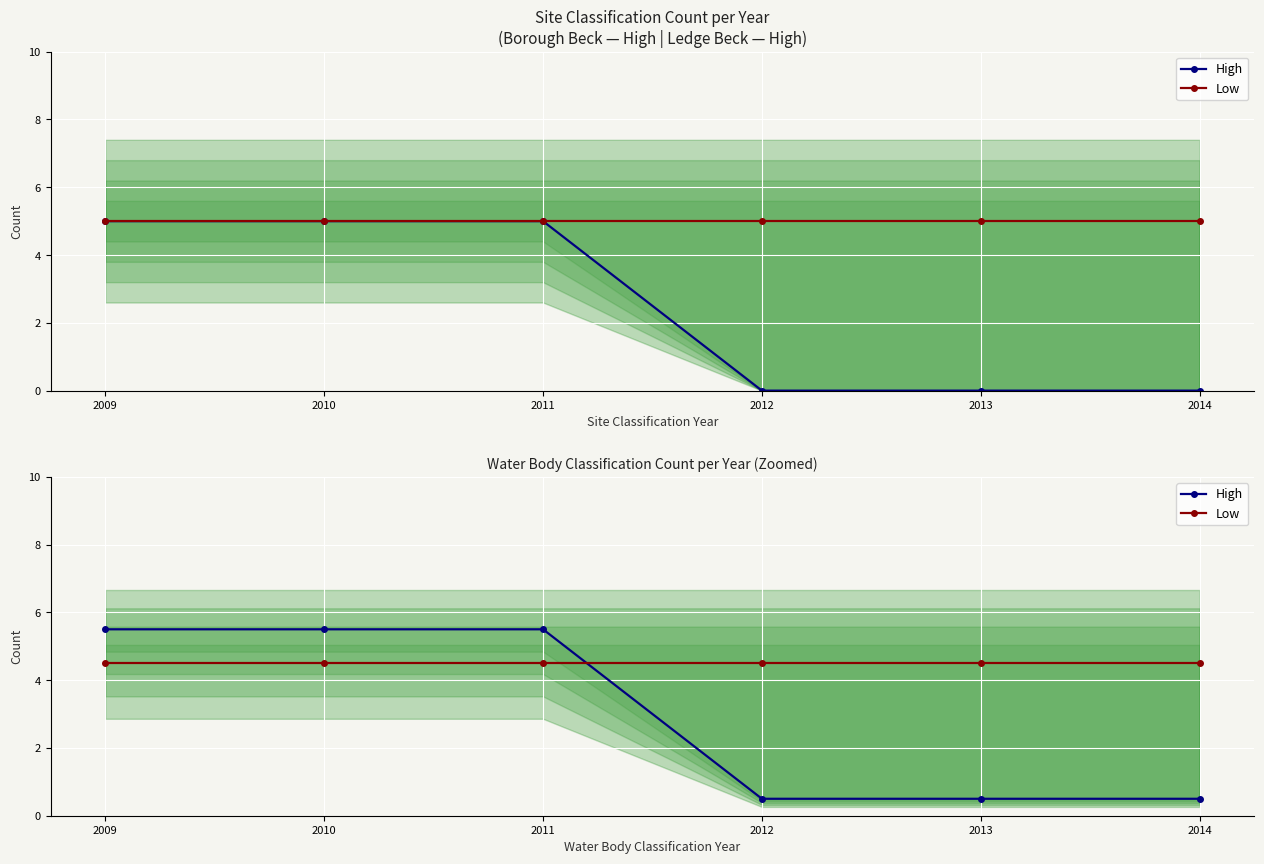

How many intersections are there between Low and High?

1